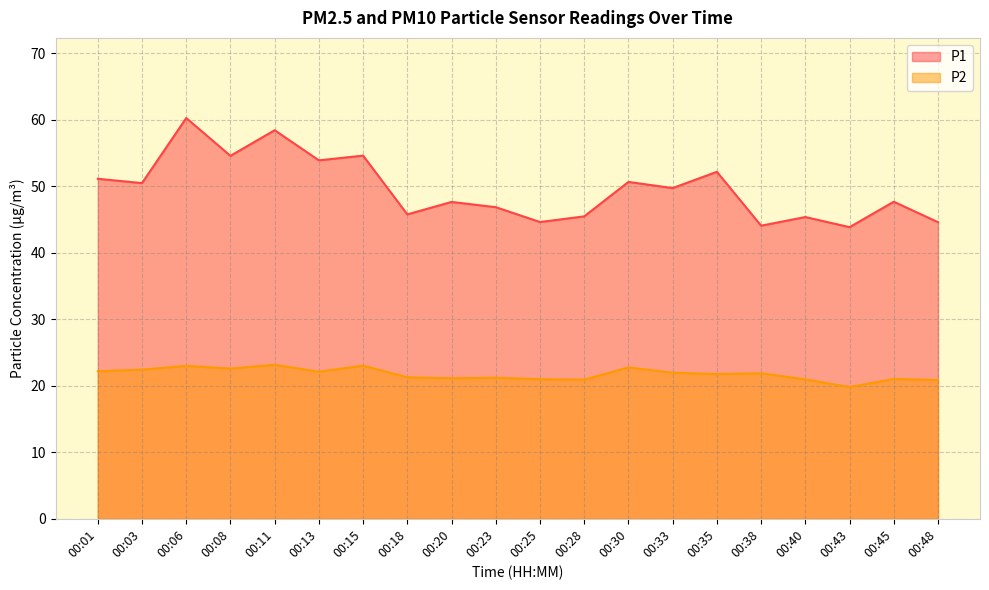

What is the value of the P1 point at the 11th from the left?

44.6